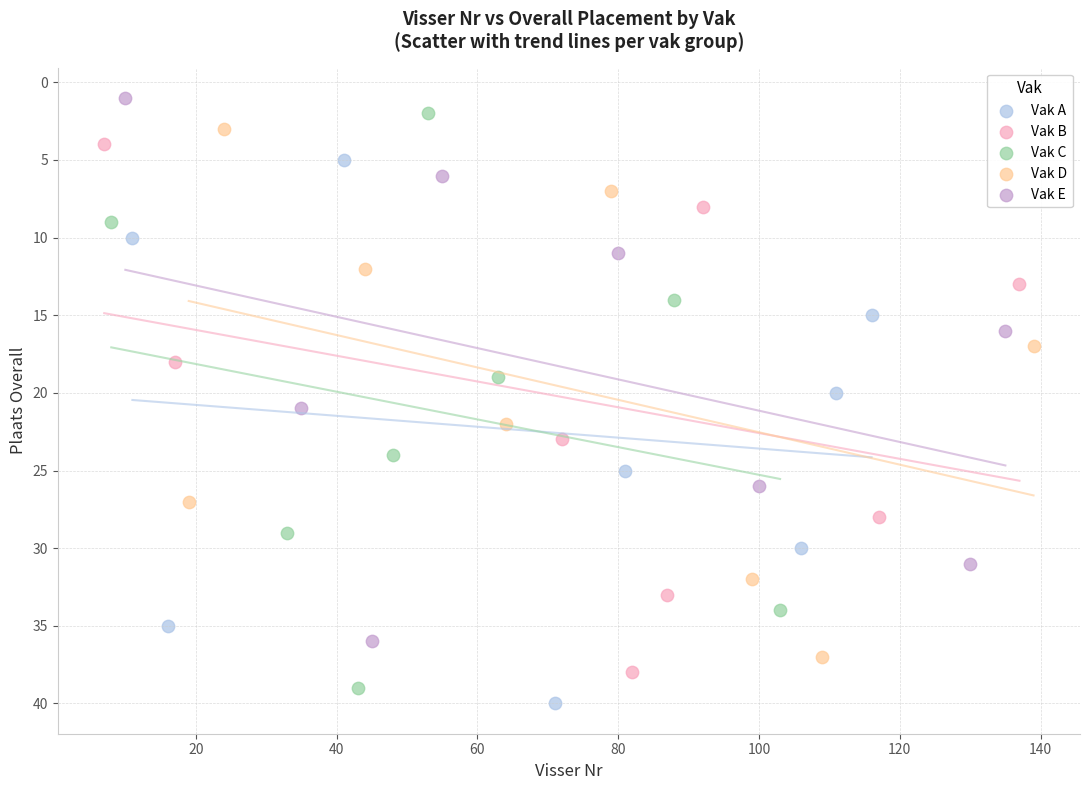

Which series reaches the maximum Y coordinate?

Vak A